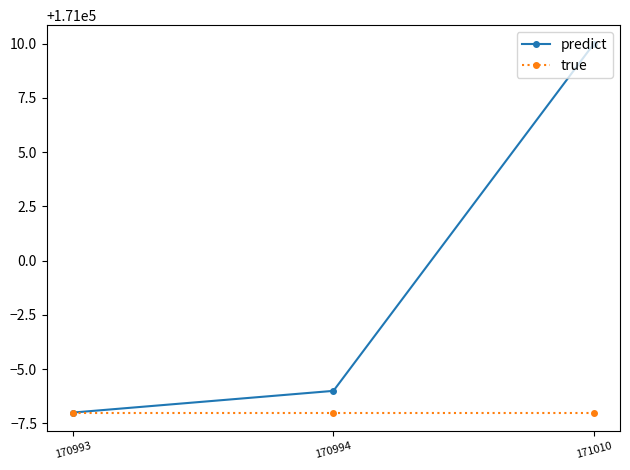

What is the approximate value of predict at 171010?

171010